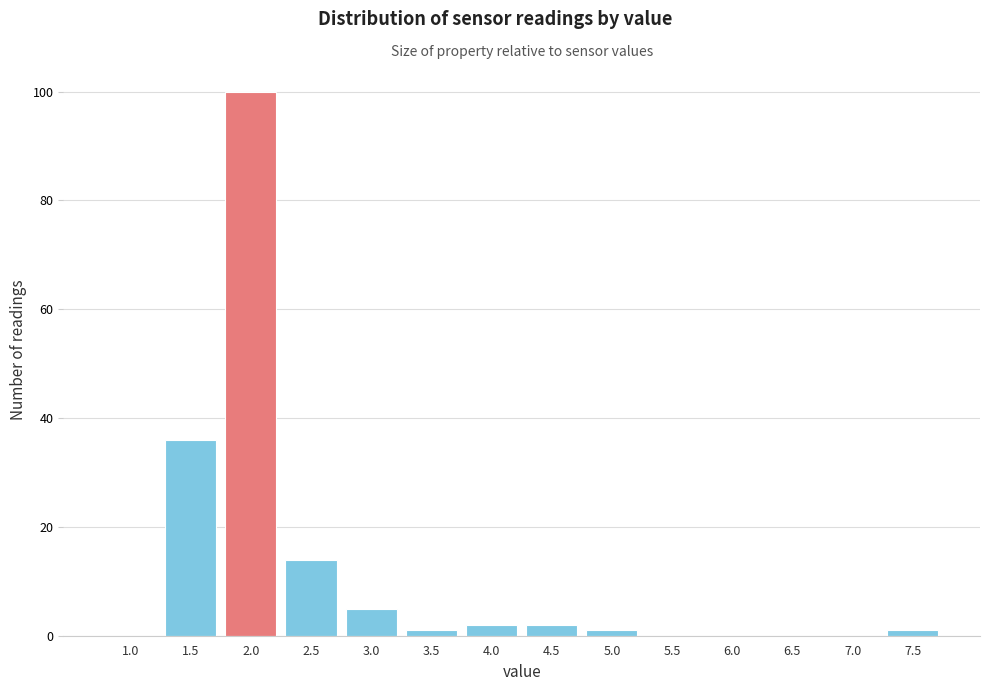

Reading left to right, transcribe all the data shown in this chart.

1.0=0	1.5=36	2.0=100	2.5=14	3.0=5	3.5=1	4.0=2	4.5=2	5.0=1	5.5=0	6.0=0	6.5=0	7.0=0	7.5=1